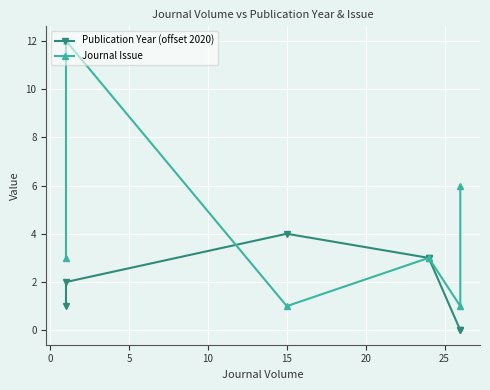

How many categories are shown in the chart?

7